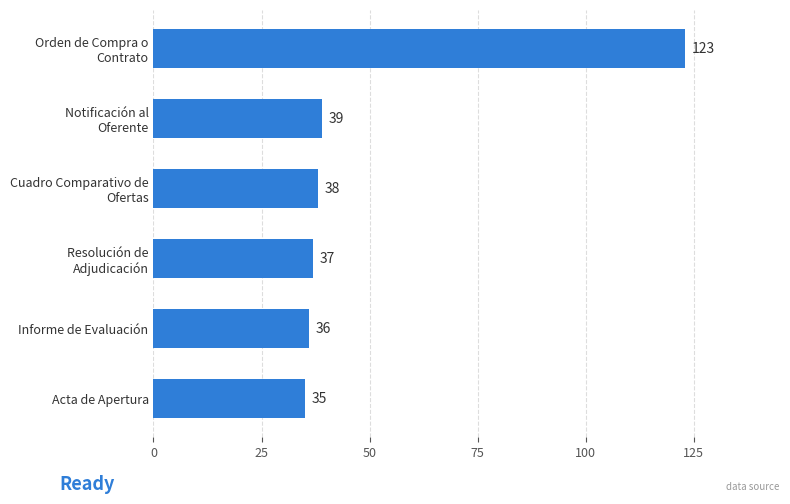

What is the difference between the maximum and second lowest values?

87